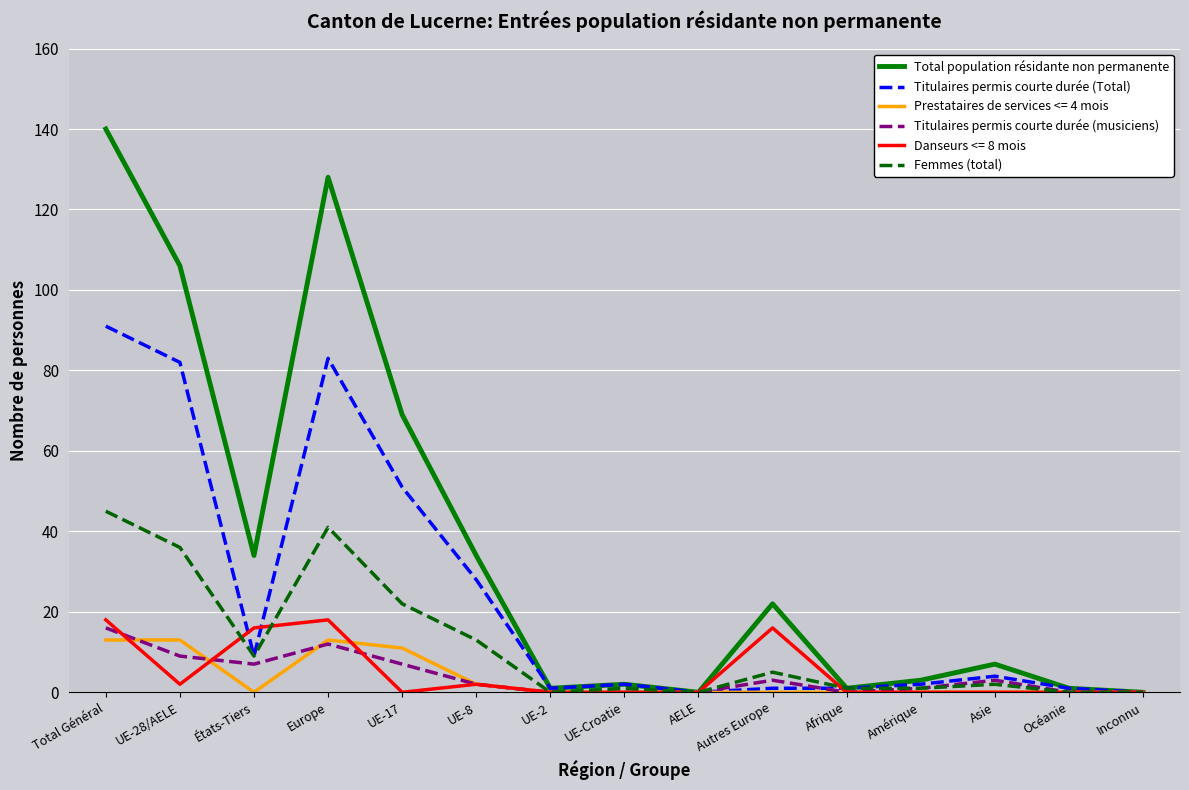

What is the maximum value shown in the chart?

140